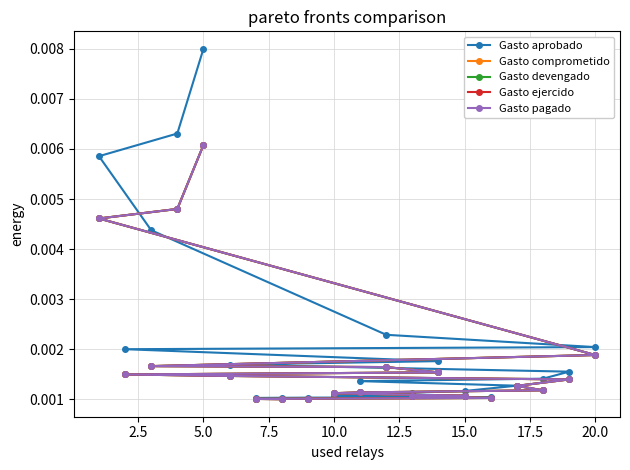

The Gasto comprometido series shows 0.0 at 20.0. True or false?

False